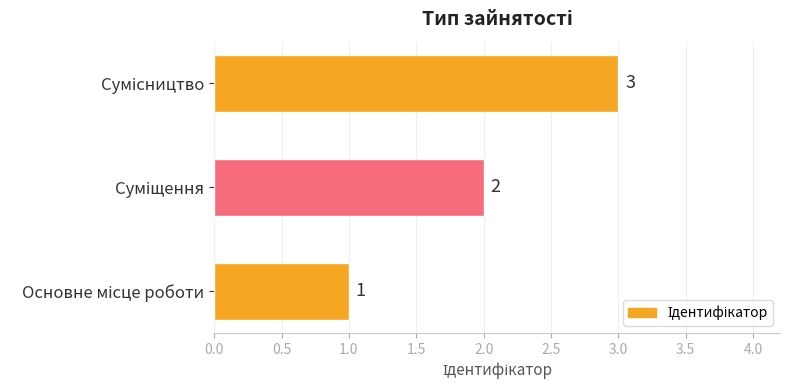

Does the chart contain any negative values?

No